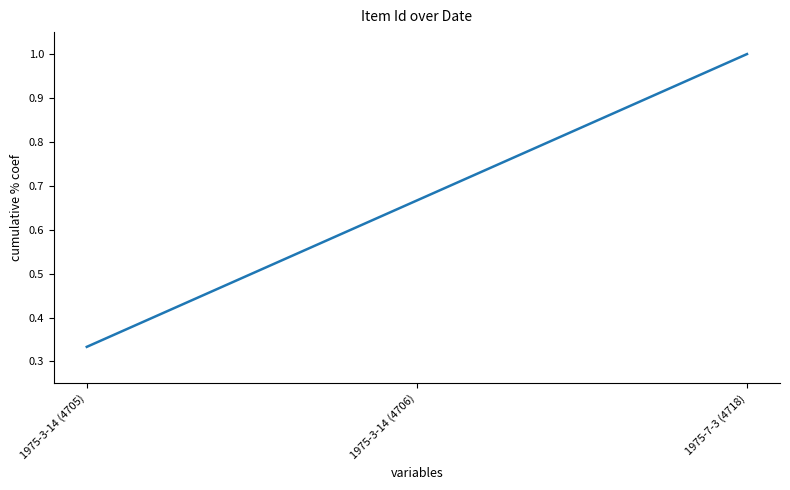

Which category has the highest value across all series?

1975-7-3 (4718)